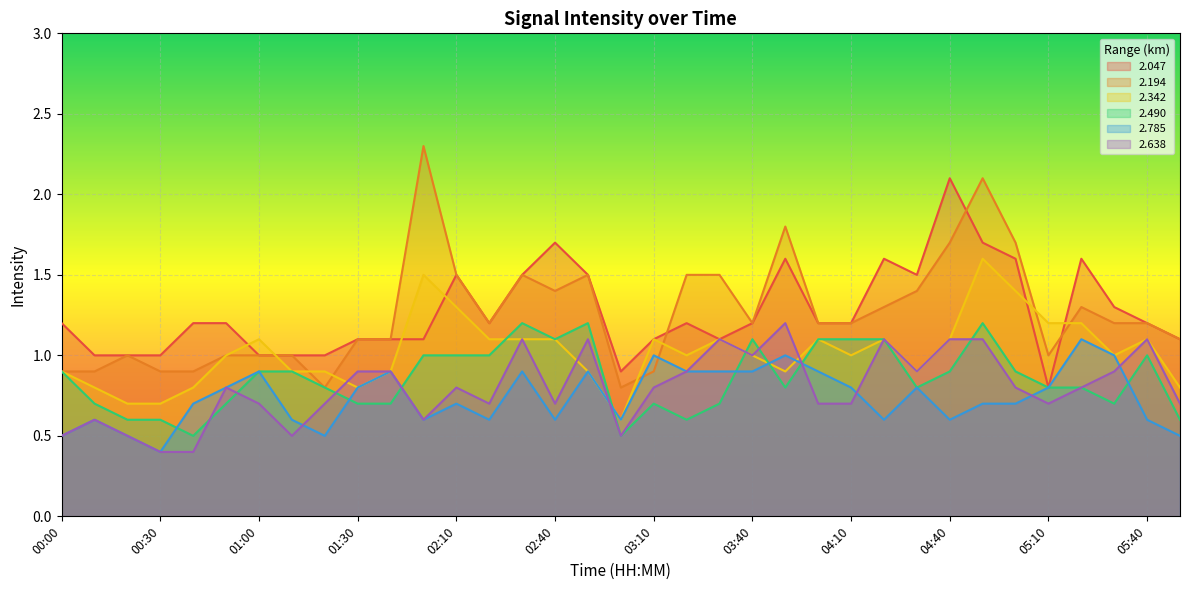

What is the total value across all series at 03:20?

6.1